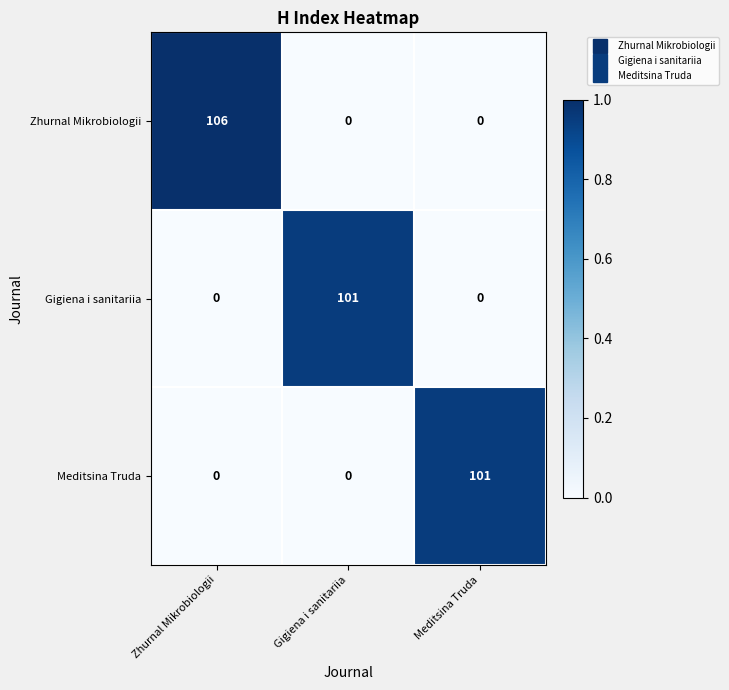

How many Gigiena i sanitariia values are between 0 and 101?

3